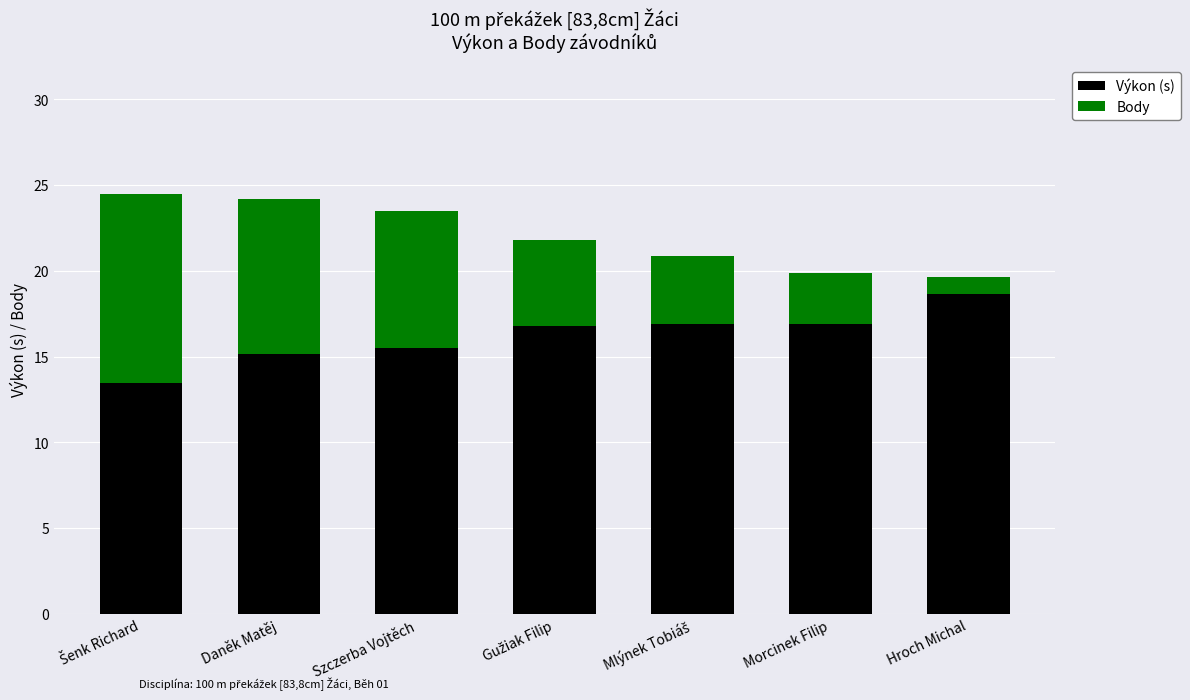

Which category has the highest value in the Výkon (s) series?

Hroch Michal